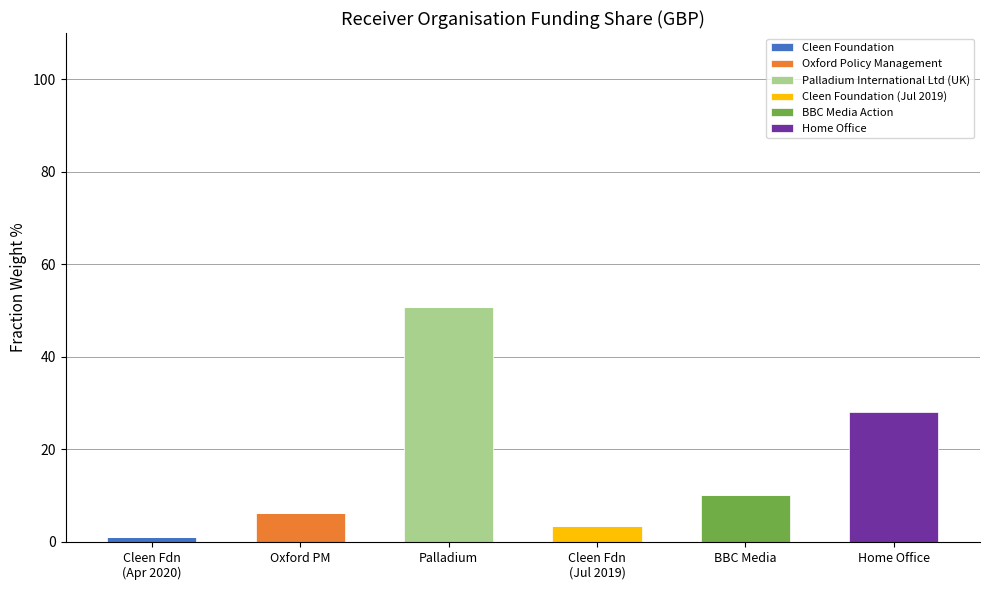

Are the bars horizontal?

No